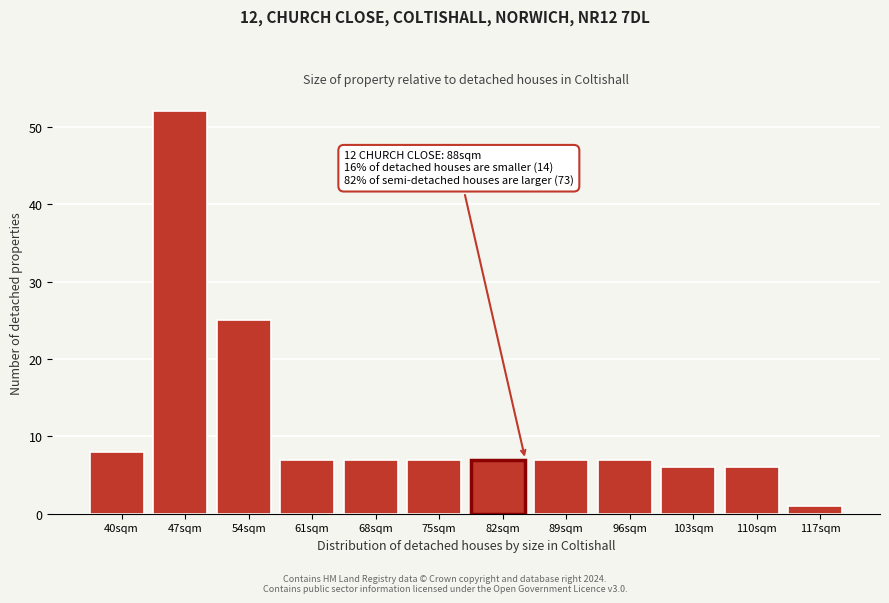

Reading left to right, list all the values displayed in this chart.

8	52	25	7	7	7	7	7	7	6	6	1